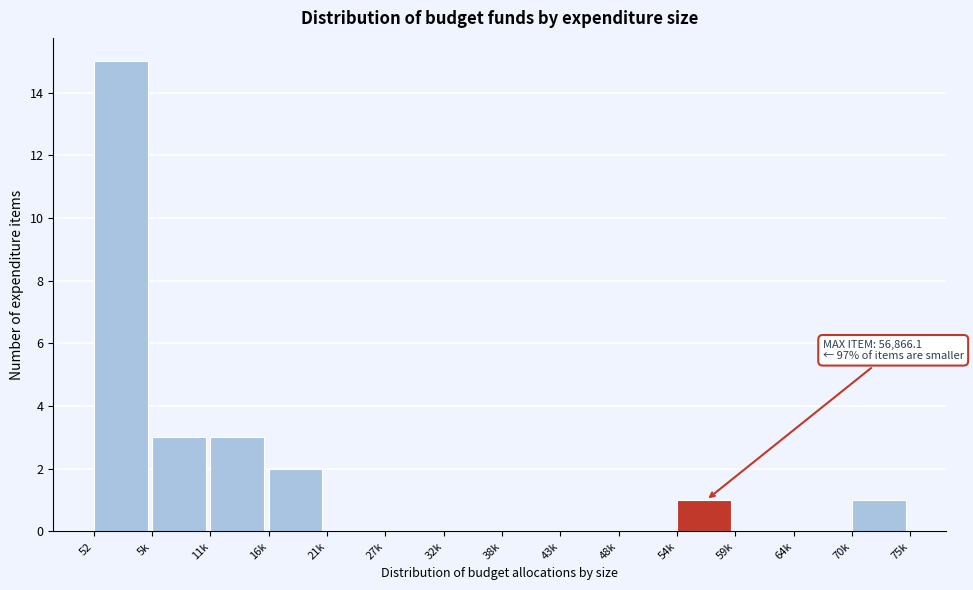

Reading left to right, extract all data points from this chart.

52=15	5k=3	11k=3	16k=2	21k=0	27k=0	32k=0	38k=0	43k=0	48k=0	54k=1	59k=0	64k=0	70k=1